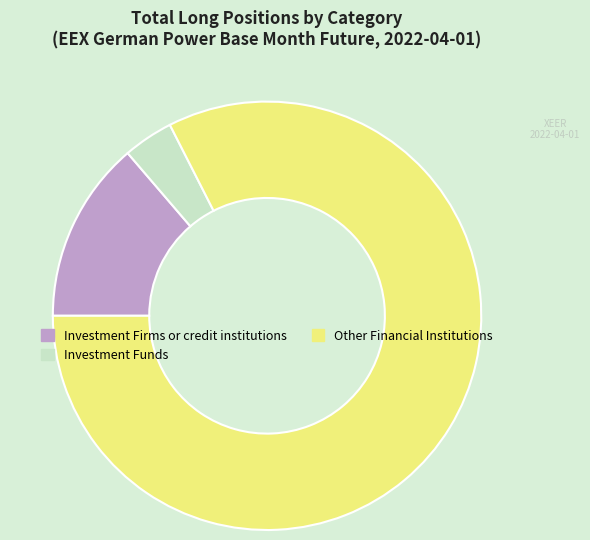

Which category has the biggest portion of the pie?

Other Financial Institutions